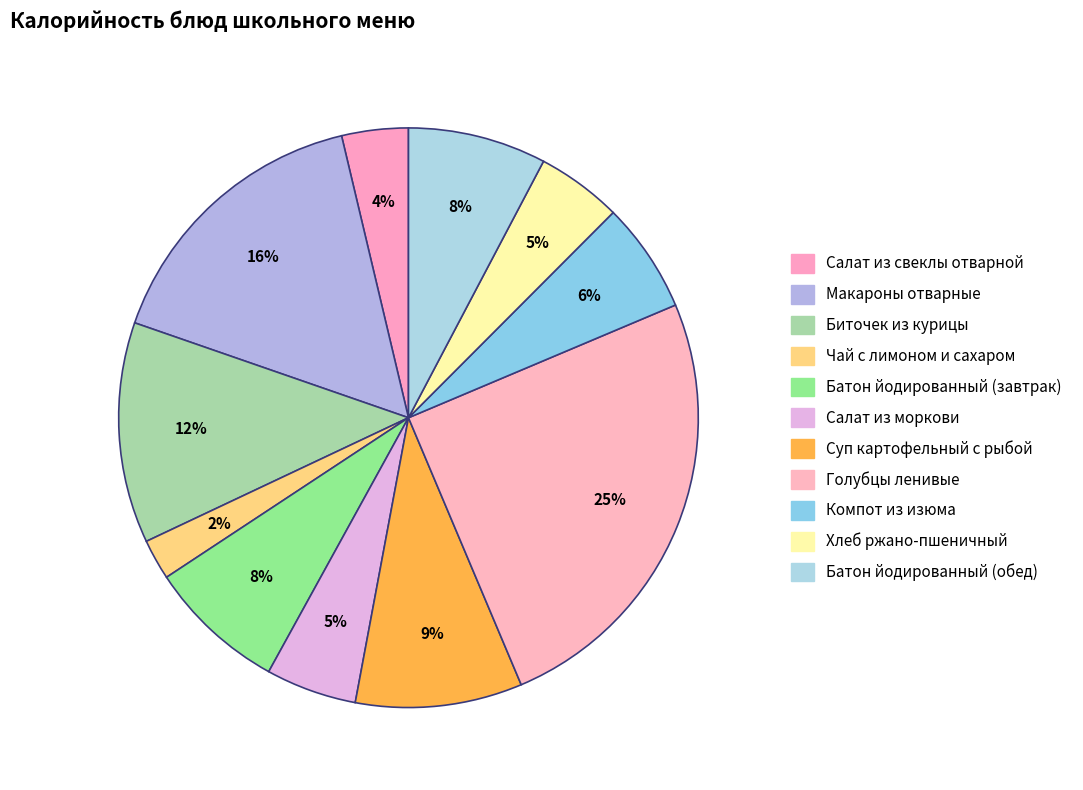

To the nearest percent, what percentage of the pie is Компот из изюма?

6%